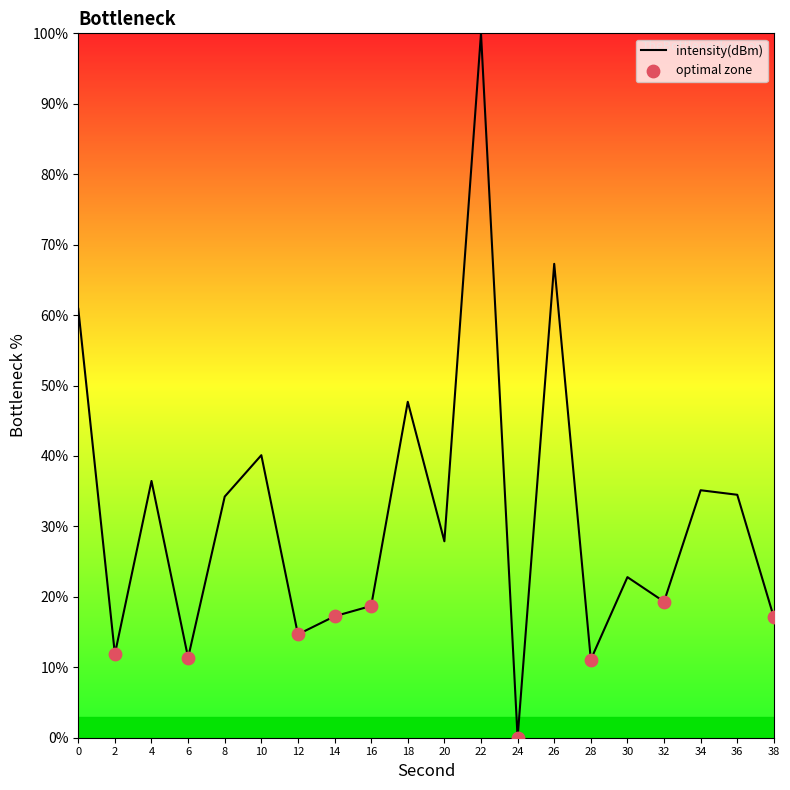

Between 24 and 38, which is larger?

38